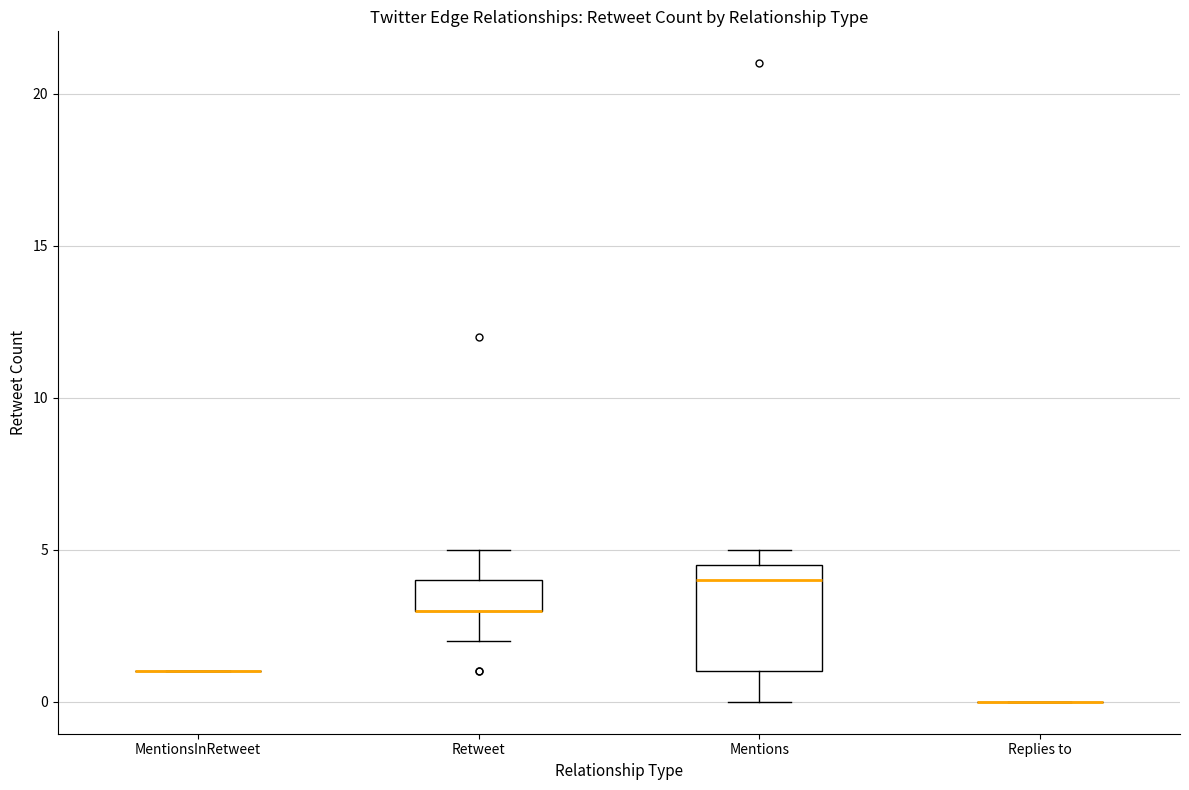

Which box is the tallest, from its lower edge to its upper edge?

Mentions